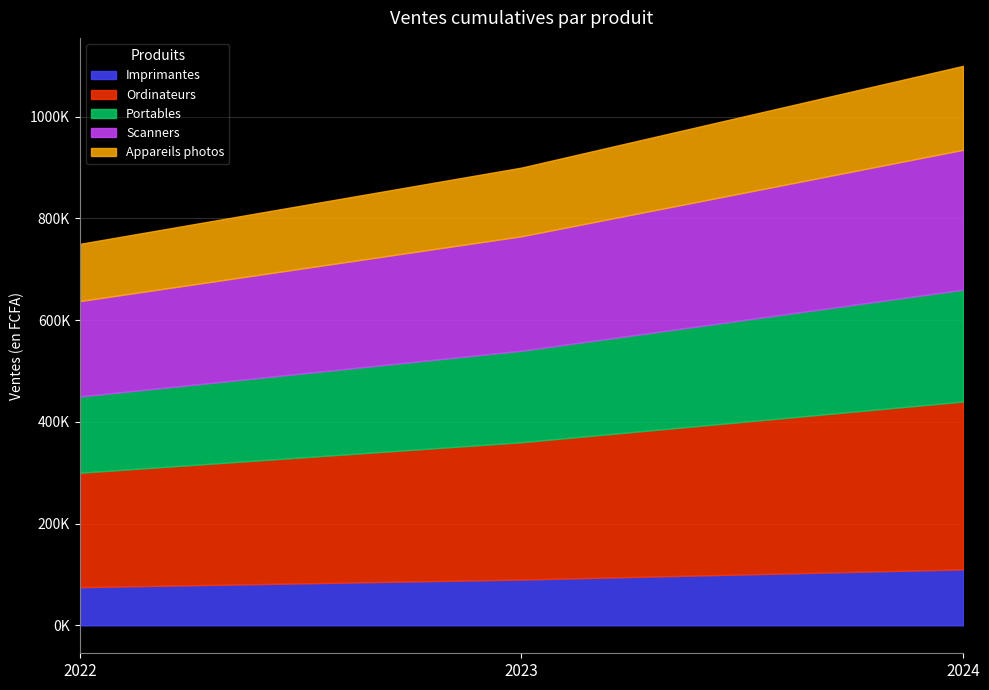

At how many categories does at least one series exceed 104502?

3